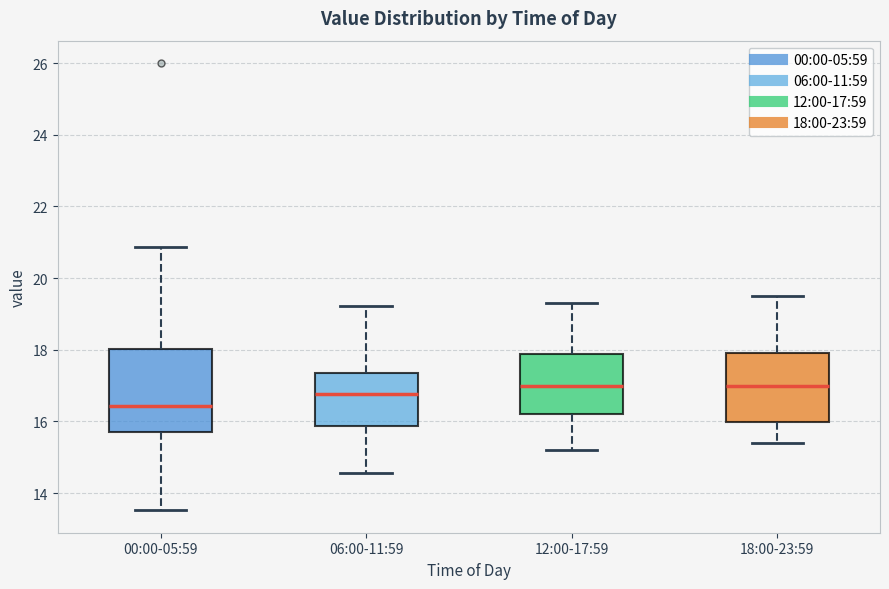

Reading left to right, transcribe this box plot: for each box, give where its median line is, the range the box spans, and where its two whiskers end, as read against the y-axis. The values are not printed on the chart, so give them approximately, as read against the axis.

00:00-05:59: median 16.4, box 15.8 to 18.0, whiskers 13.6 to 20.8
06:00-11:59: median 16.8, box 15.8 to 17.4, whiskers 14.6 to 19.2
12:00-17:59: median 17.0, box 16.2 to 17.8, whiskers 15.2 to 19.4
18:00-23:59: median 17.0, box 16.0 to 18.0, whiskers 15.4 to 19.6